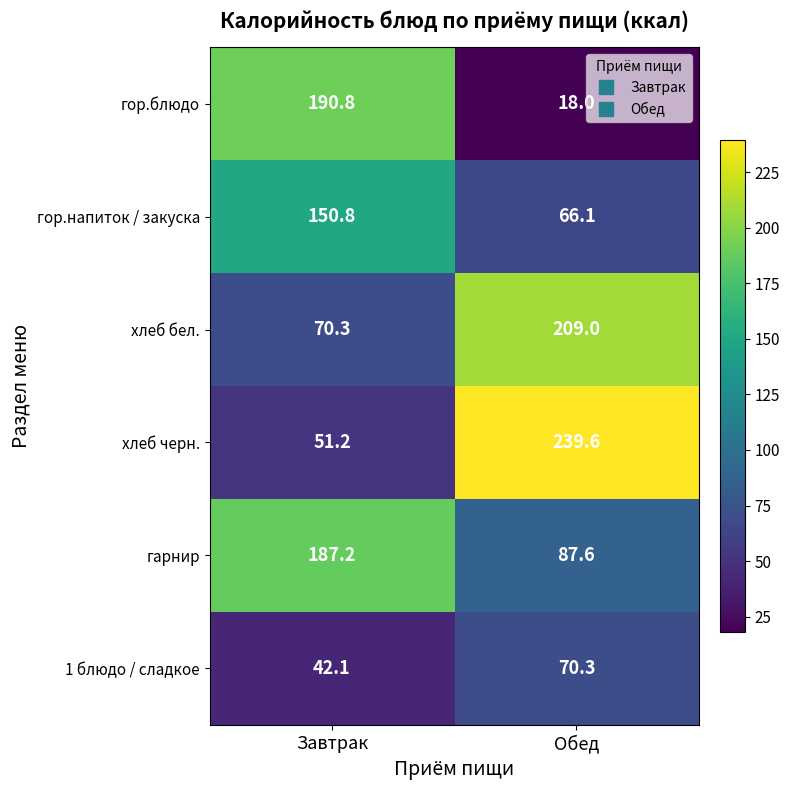

What is the sum of the гор.напиток / закуска values at Обед and Завтрак?

216.9